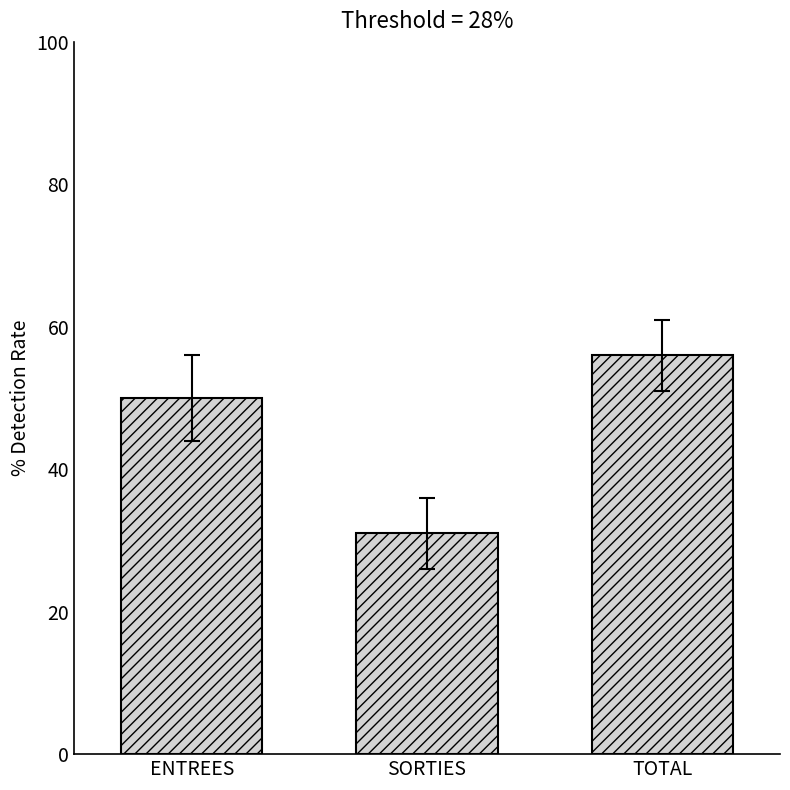

Count the number of categories in the chart.

3